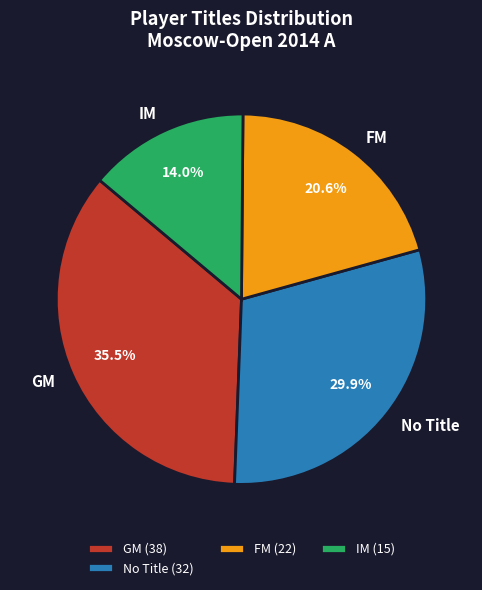

What percentage do IM and GM together represent?

49.5%